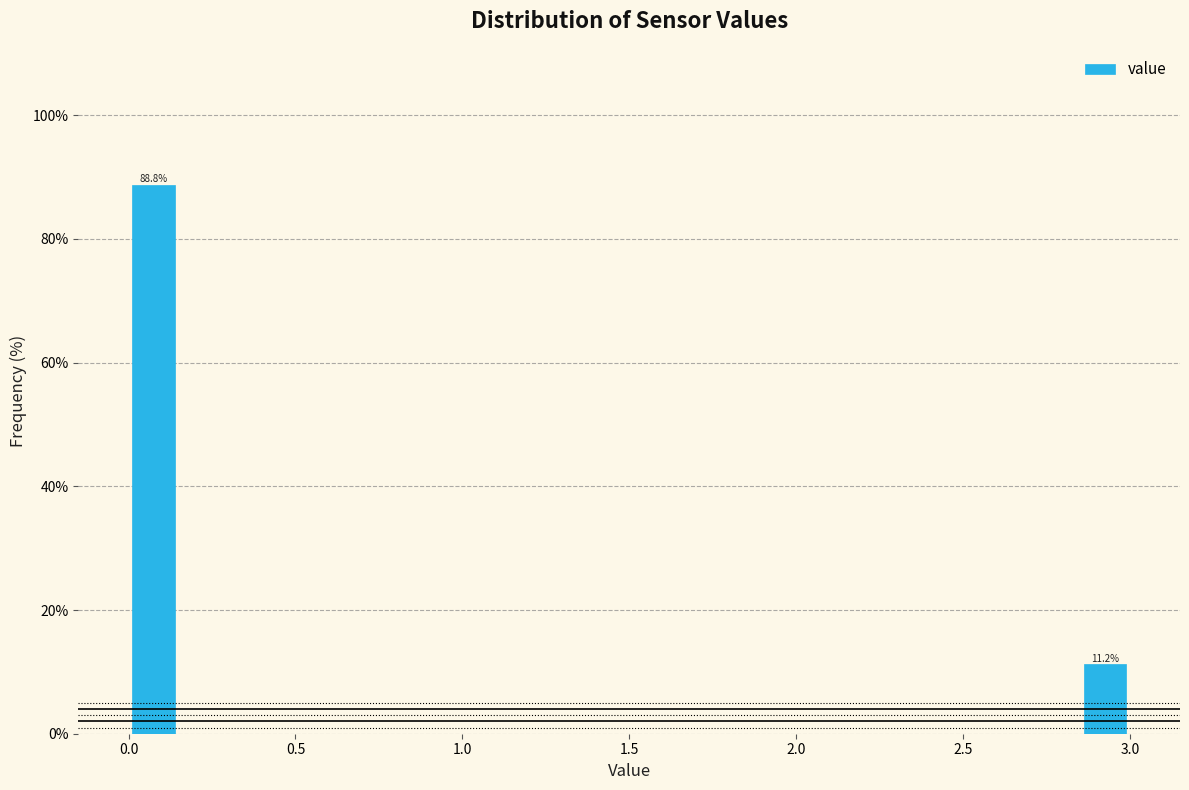

Around what value on the x-axis is the tallest bar? Give the approximate position of its centre, as read against the axis.

0.10